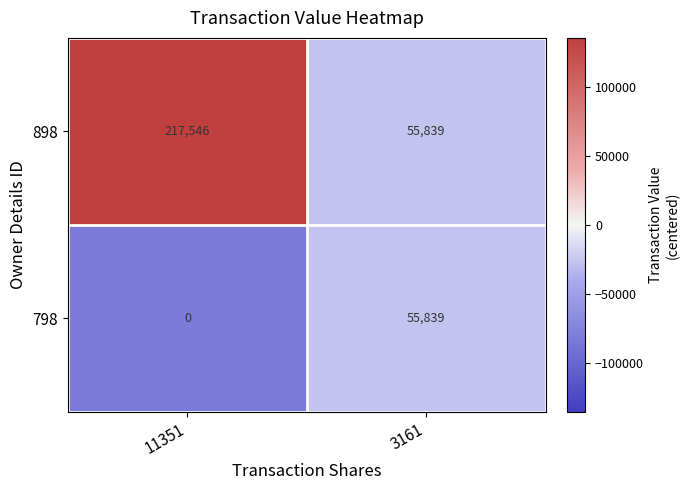

Reading left to right, transcribe all the data shown in this chart.

898: 217546	55839
798: 0	55839